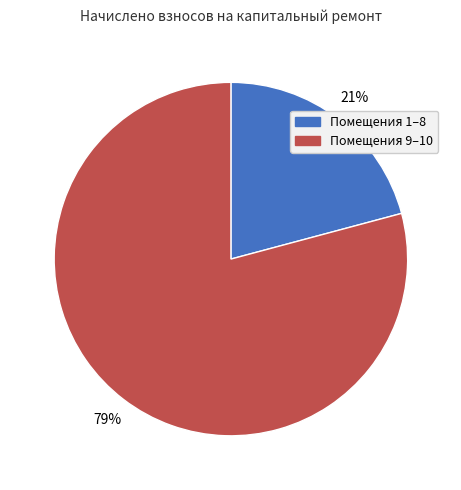

Count the number of slices in the pie.

2